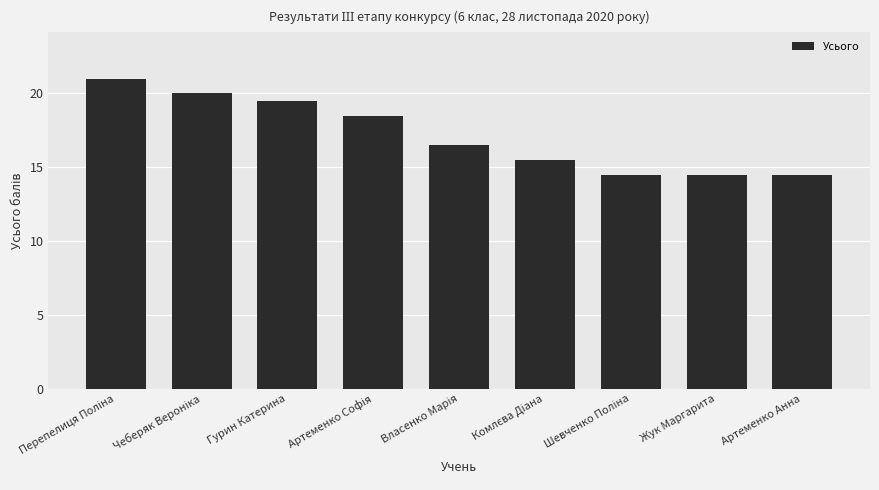

What is the value of the 7th bar from the left?

14.5